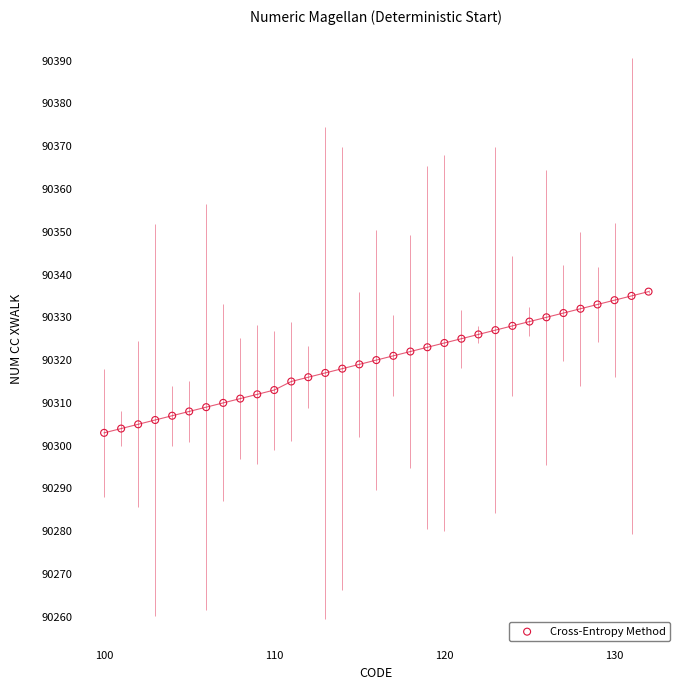

What is the range of X values (max minus min)?

32